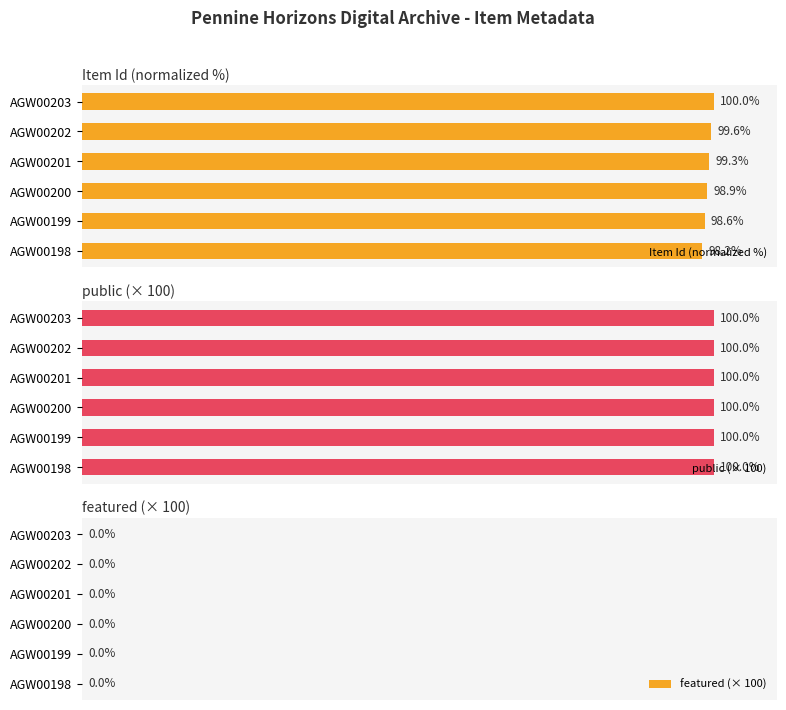

Which series has the largest range (max minus min)?

Item Id (normalized %)